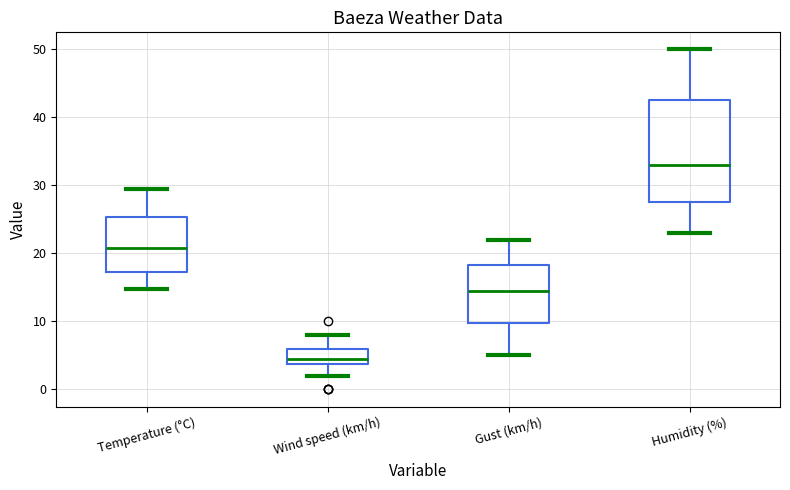

Which box is the tallest, from its lower edge to its upper edge?

Humidity (%)